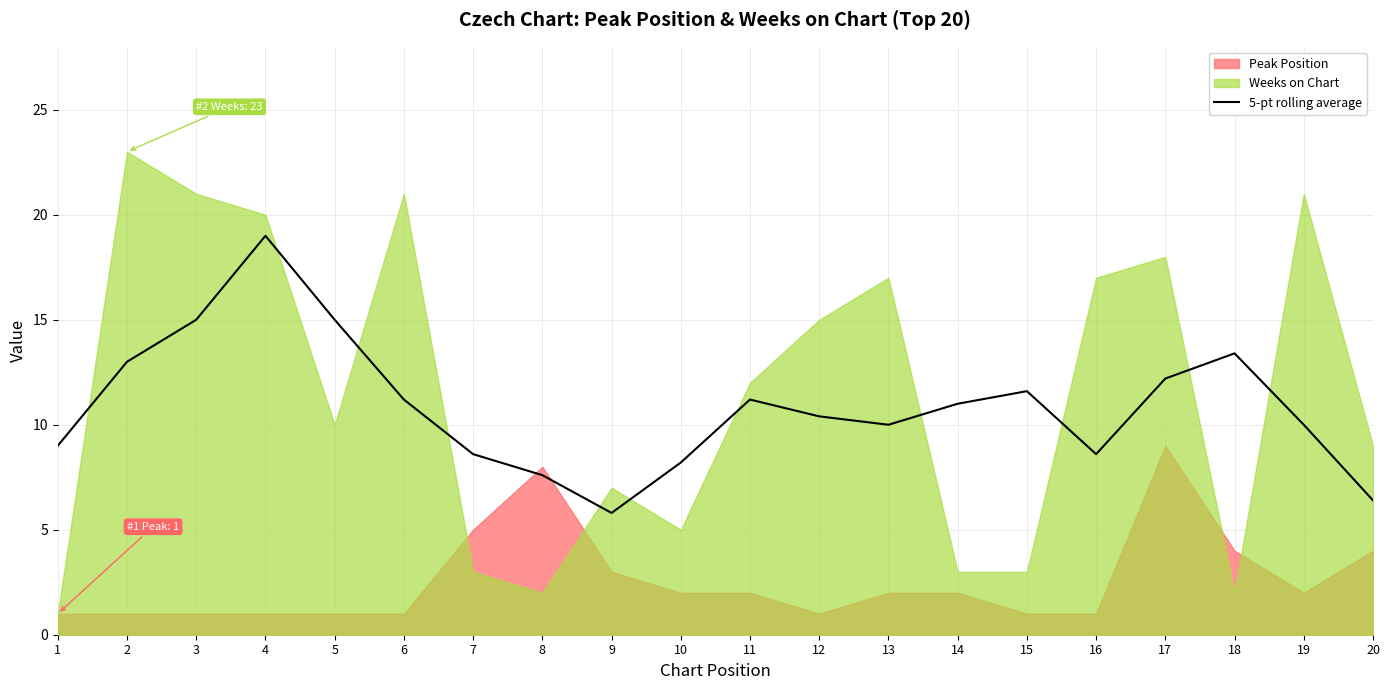

List the labels in order of value, largest first.

4, 3, 5, 18, 2, 17, 15, 11, 6, 14, 12, 19, 13, 1, 7, 16, 10, 8, 20, 9